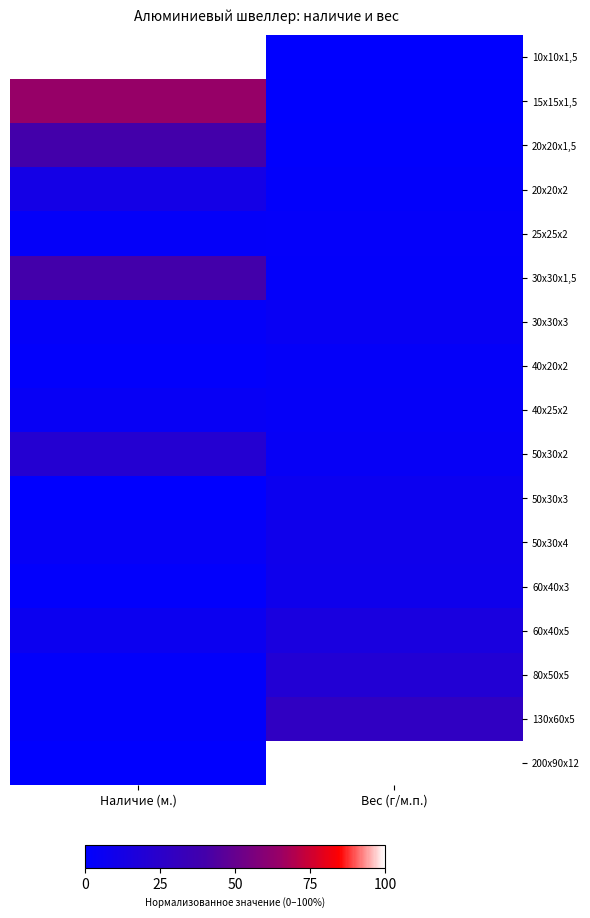

List the series in order of their peak value, highest first.

10х10х1,5, 200х90х12, 15х15х1,5, 30х30х1,5, 20х20х1,5, 130х60х5, 50х30х2, 80х50х5, 60х40х5, 20х20х2, 50х30х4, 60х40х3, 50х30х3, 30х30х3, 40х25х2, 25х25х2, 40х20х2